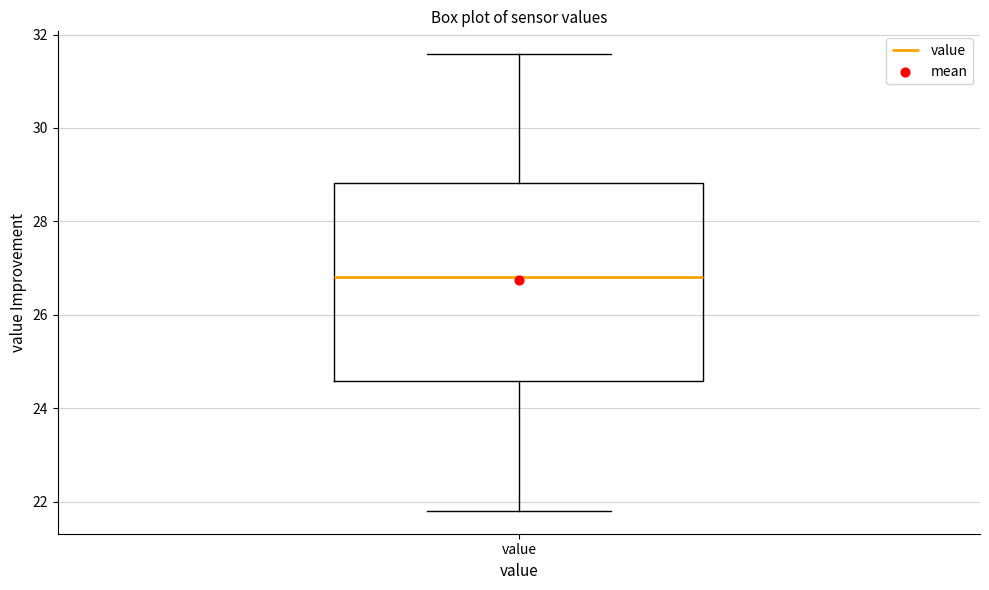

Transcribe this box plot: give where the median line is, the range the box spans, and where the two whiskers end, as read against the y-axis. The values are not printed on the chart, so give them approximately, as read against the axis.

median 26.8, box 24.6 to 28.8, whiskers 21.8 to 31.6